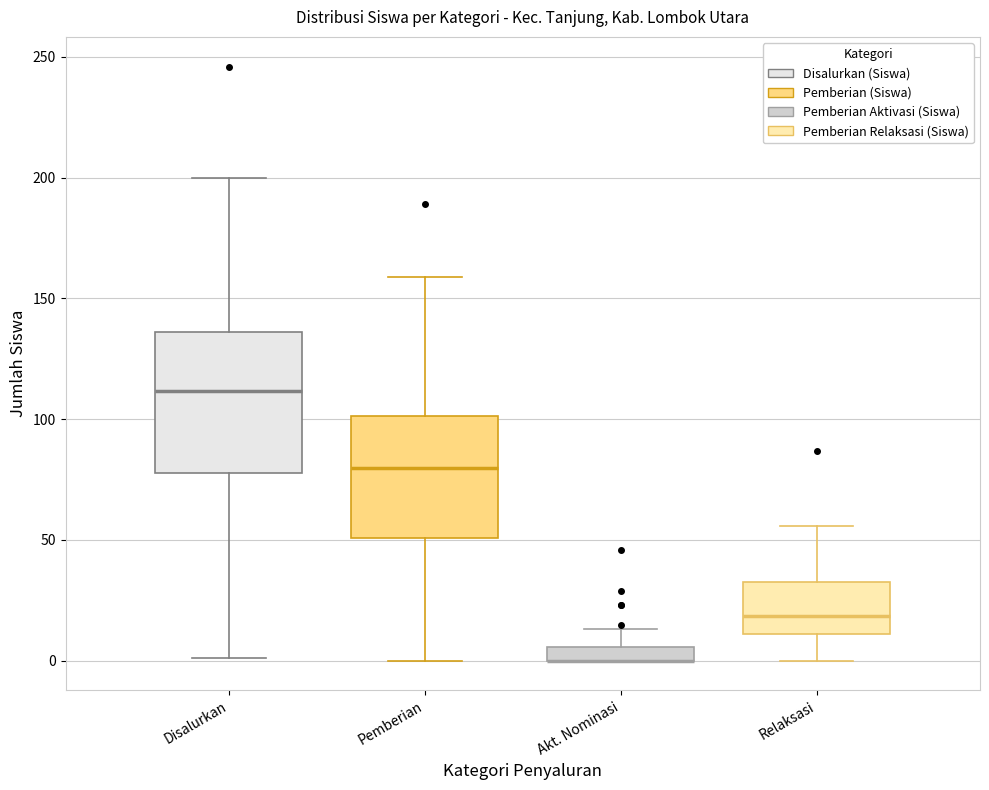

Which box is the tallest, from its lower edge to its upper edge?

Disalurkan